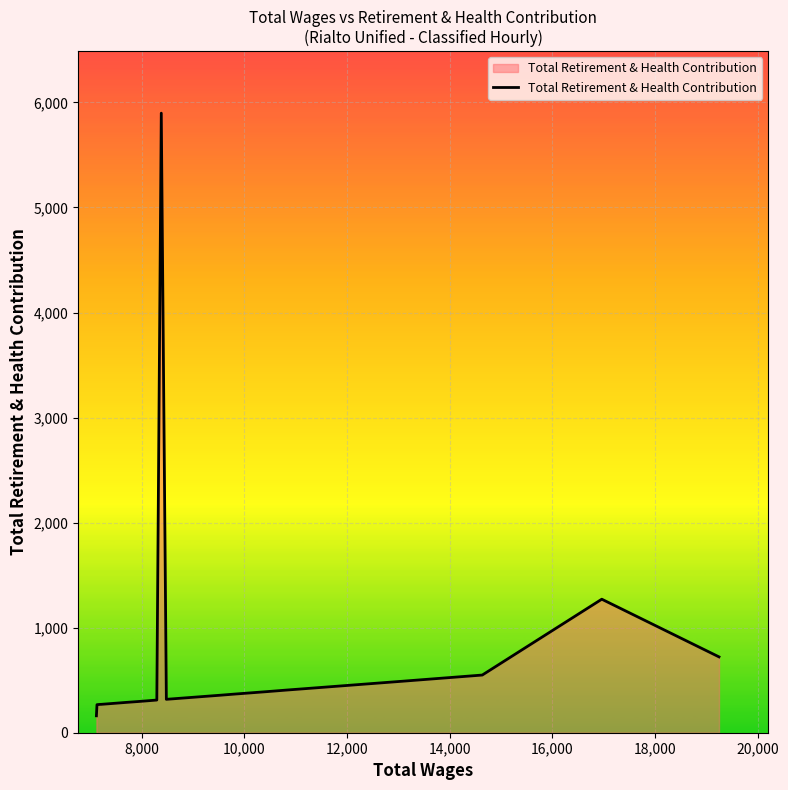

What is the minimum value shown in the chart?

161